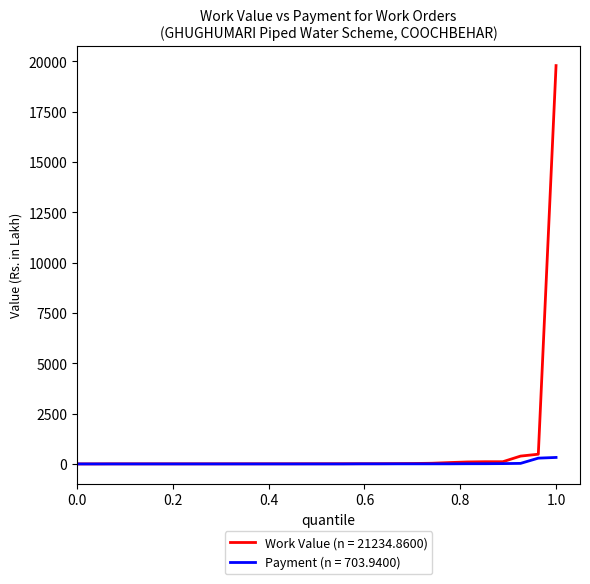

What is the greatest value displayed?

19789.3